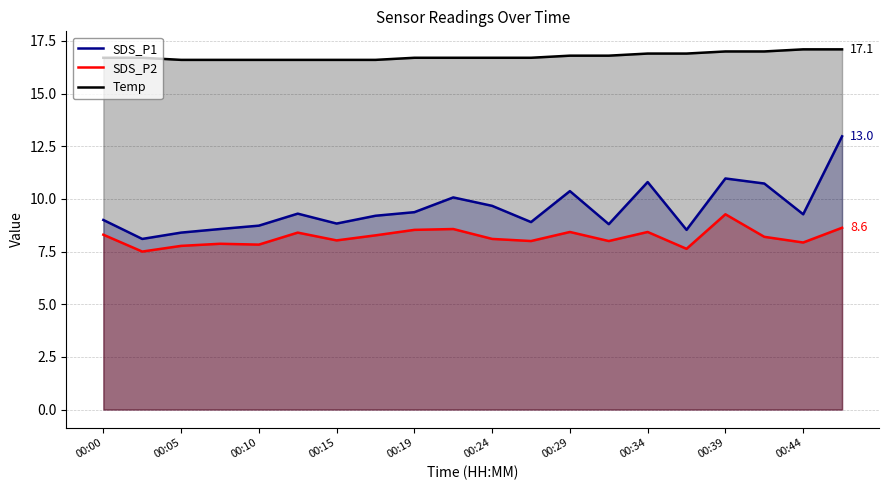

What is the value of the SDS_P2 point at the 9th from the left?

8.5